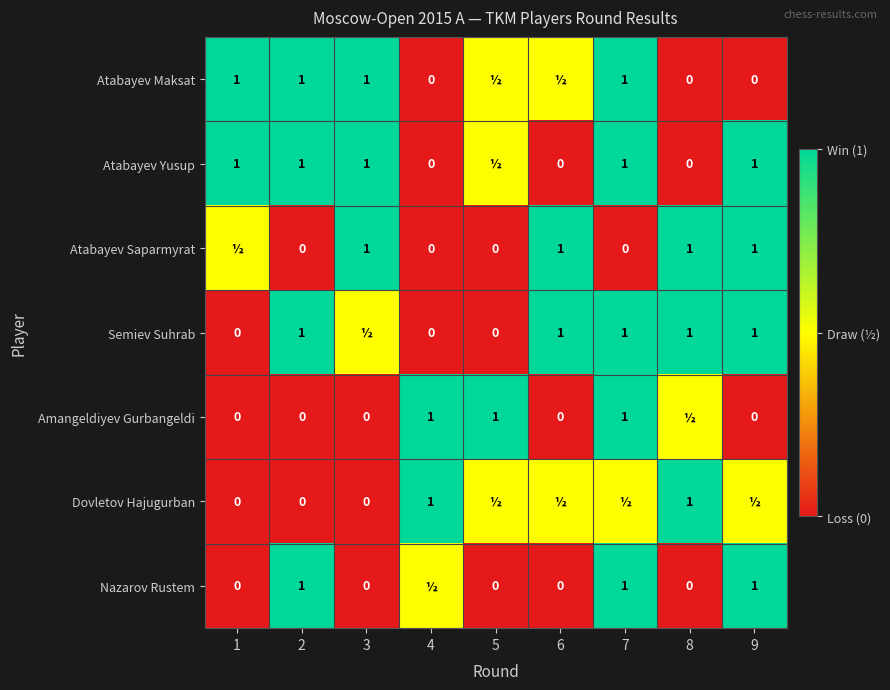

What is the sum of the Atabayev Maksat values at 3 and 1?

2.0